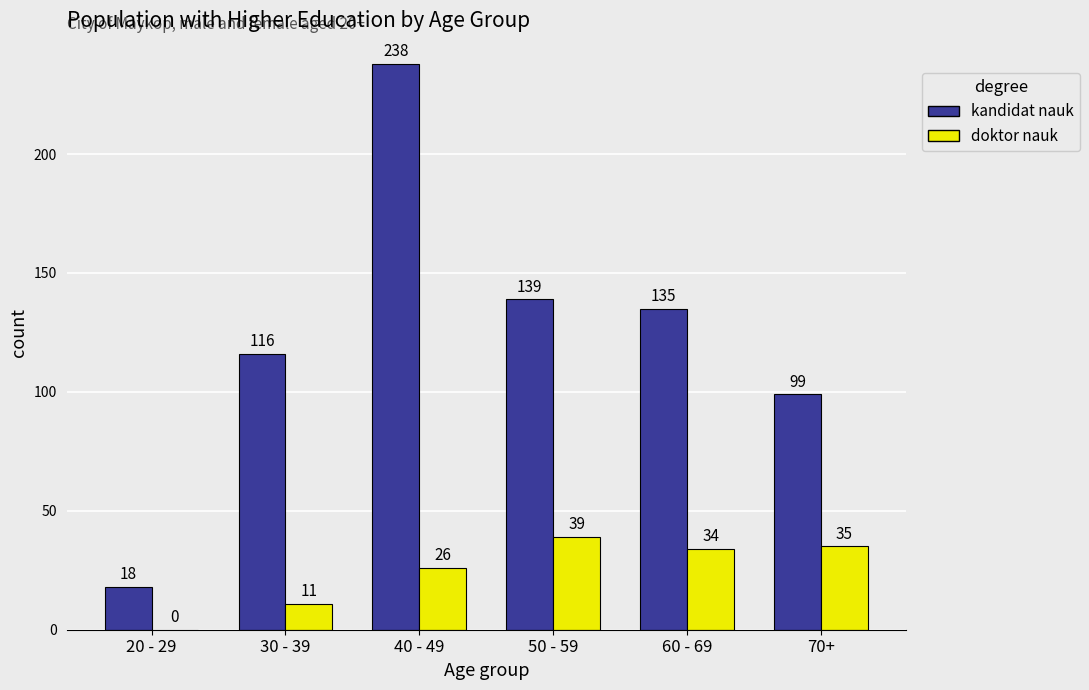

How many series are shown in this chart?

2